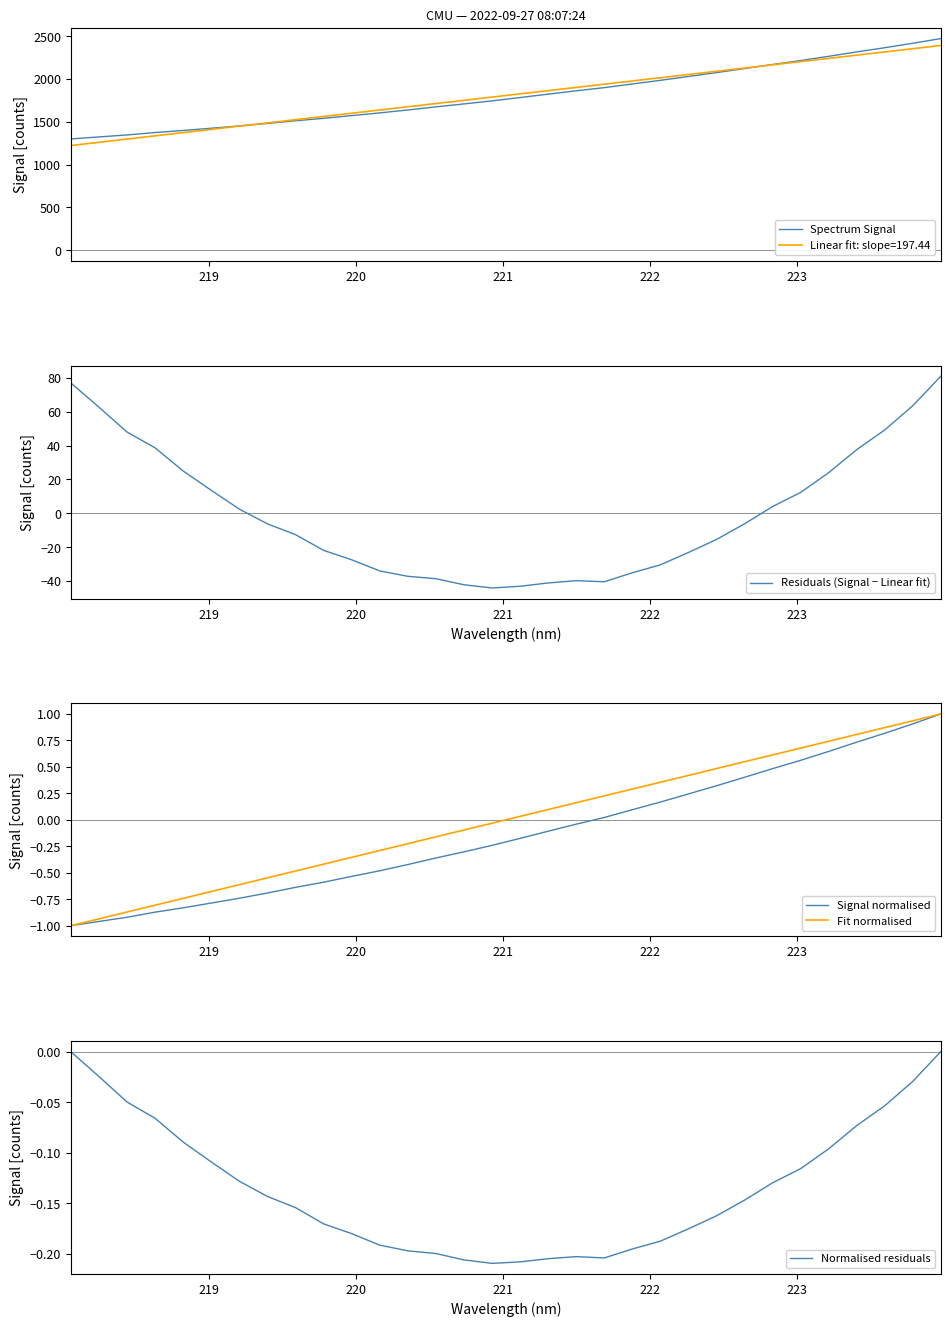

What is the minimum value for Linear fit: slope=197.44?

1223.9